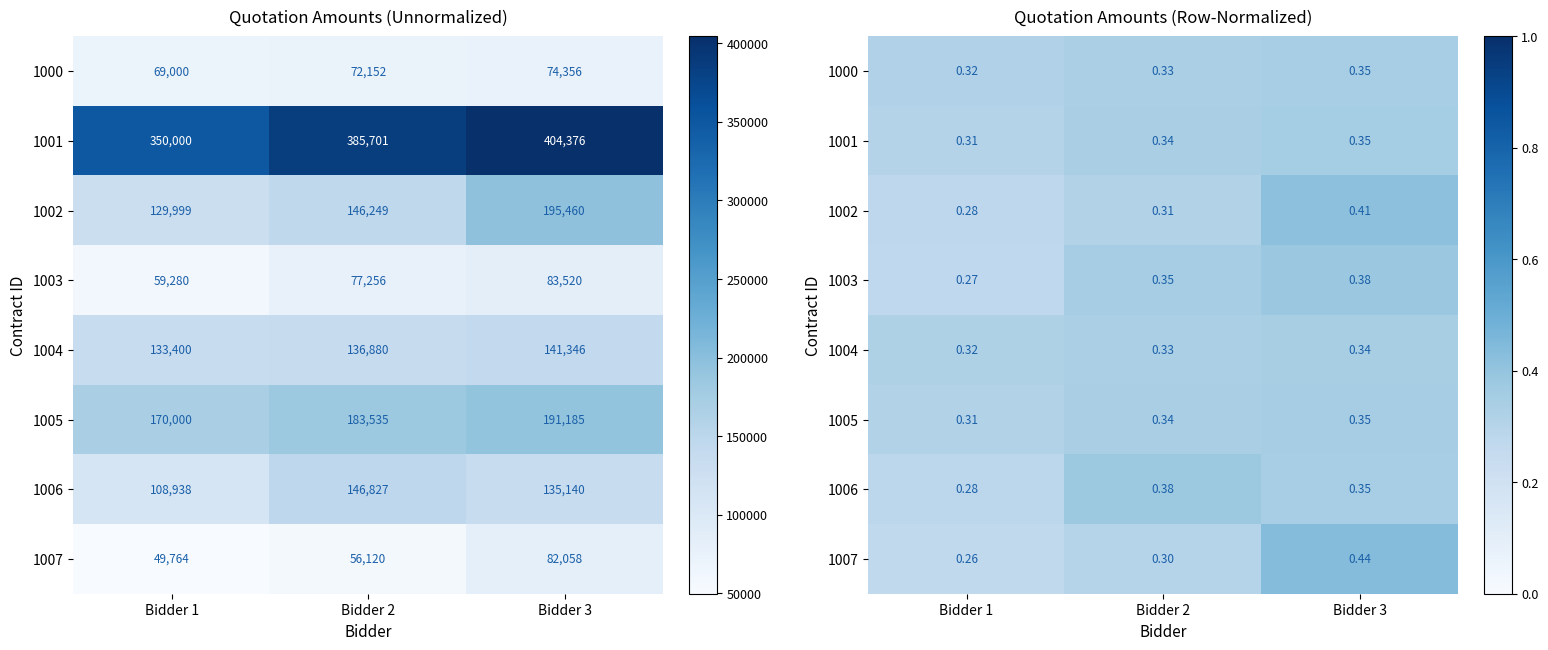

At how many categories does at least one series exceed 0?

3